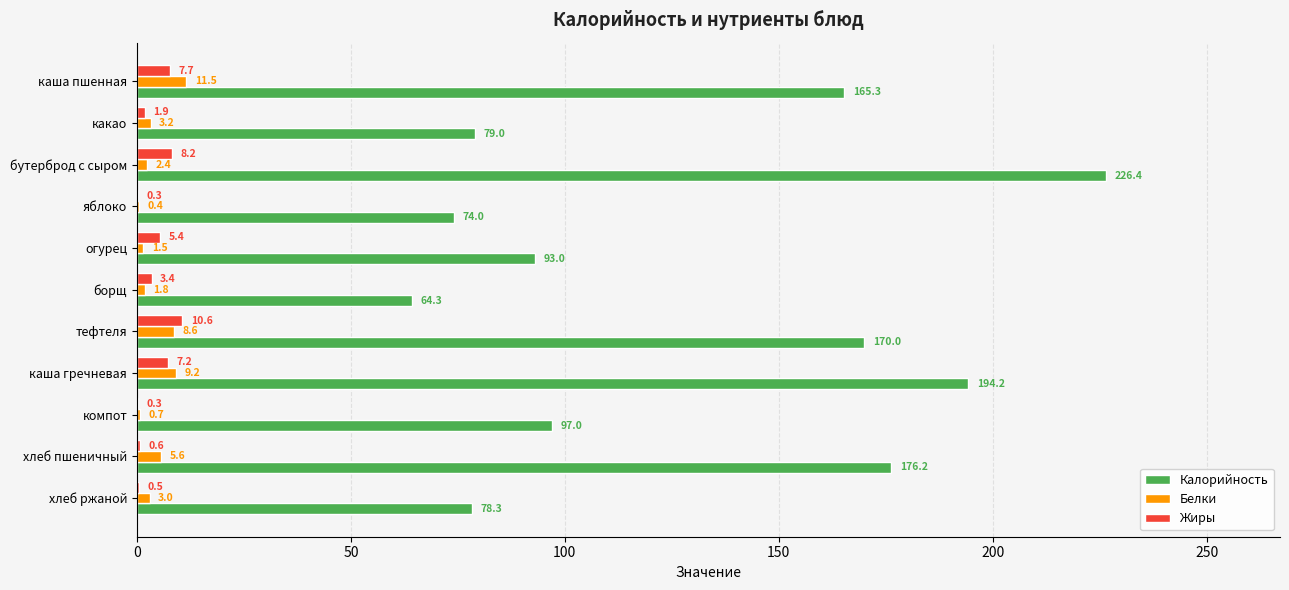

Which series changed the most between тефтеля and хлеб ржаной?

Калорийность